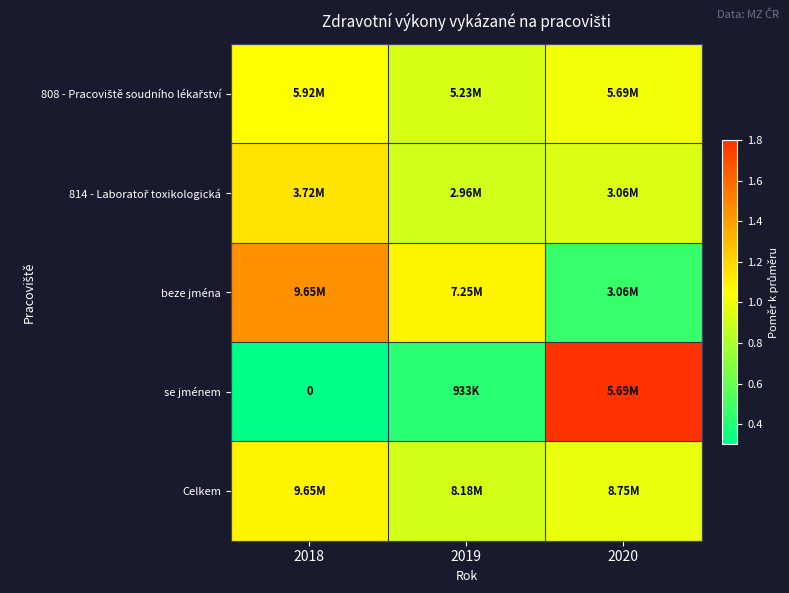

At which label does 808 - Pracoviště soudního lékařství reach its minimum?

2019